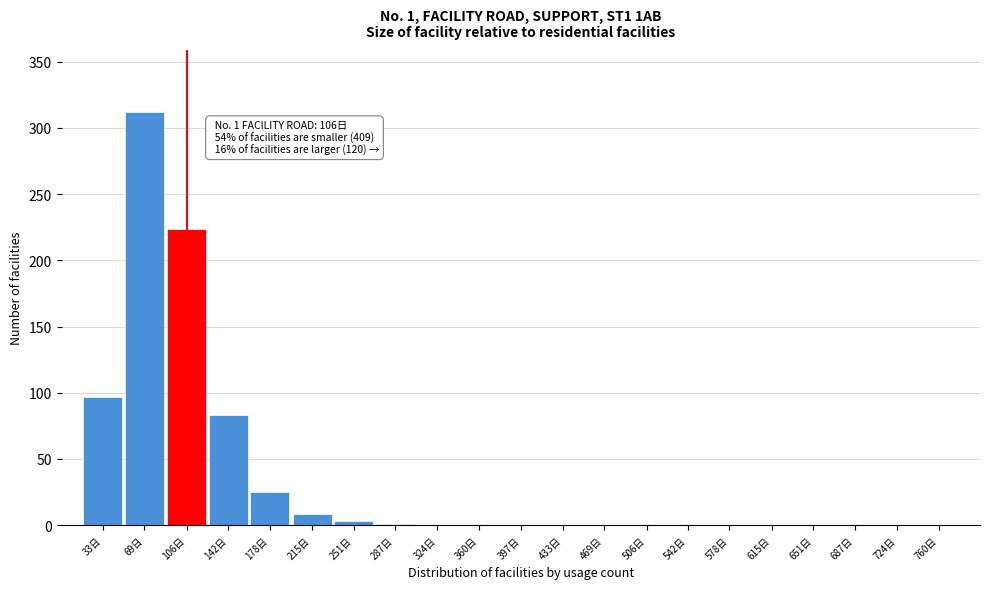

Where is the data nearest to the value 156?

33日